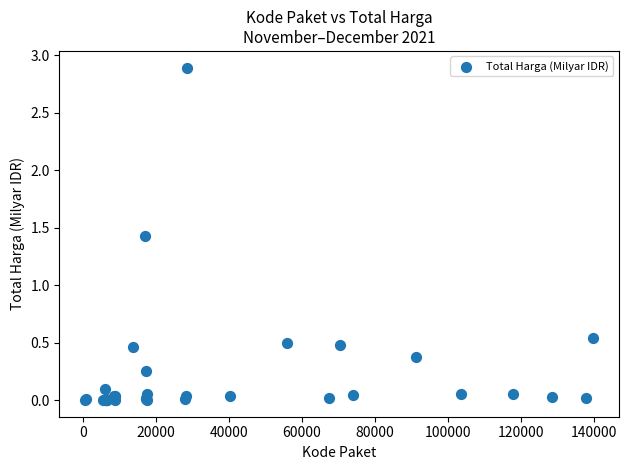

What Y value in the scatter plot is closest to 1?

1.4